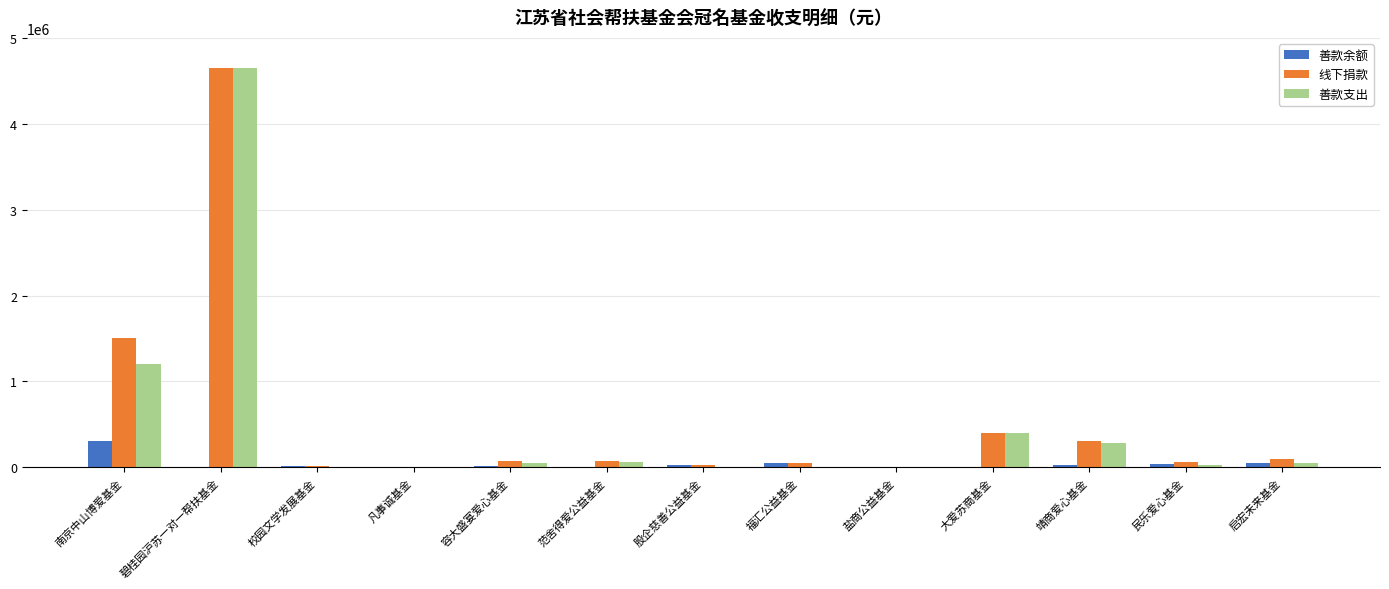

The 线下捐款 series shows 4650000.0 at 碧桂园沪苏一对一帮扶基金. True or false?

True